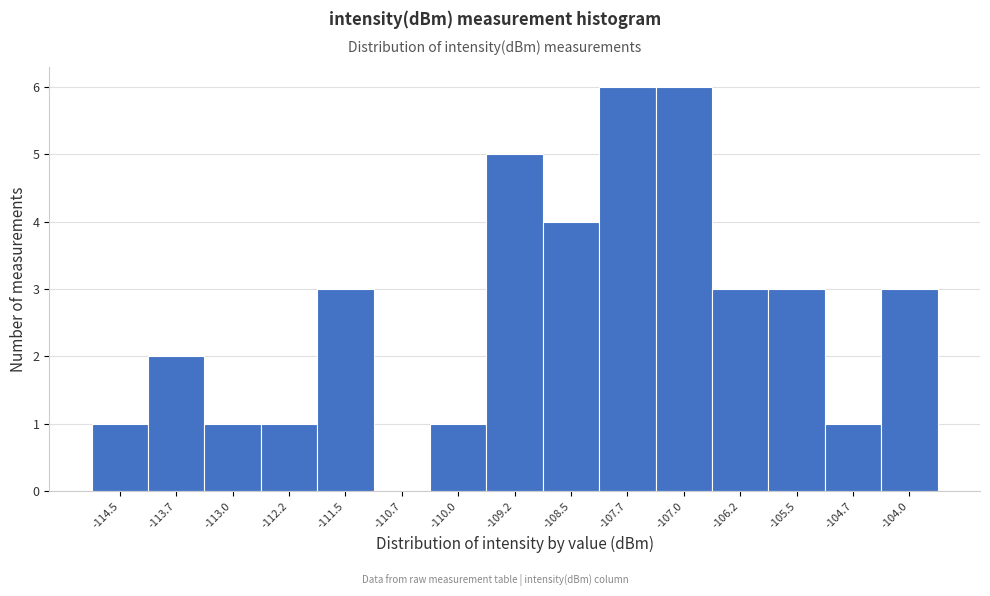

Reading left to right, transcribe all the data shown in this chart.

-114.5=1	-113.7=2	-113.0=1	-112.2=1	-111.5=3	-110.7=0	-110.0=1	-109.2=5	-108.5=4	-107.7=6	-107.0=6	-106.2=3	-105.5=3	-104.7=1	-104.0=3